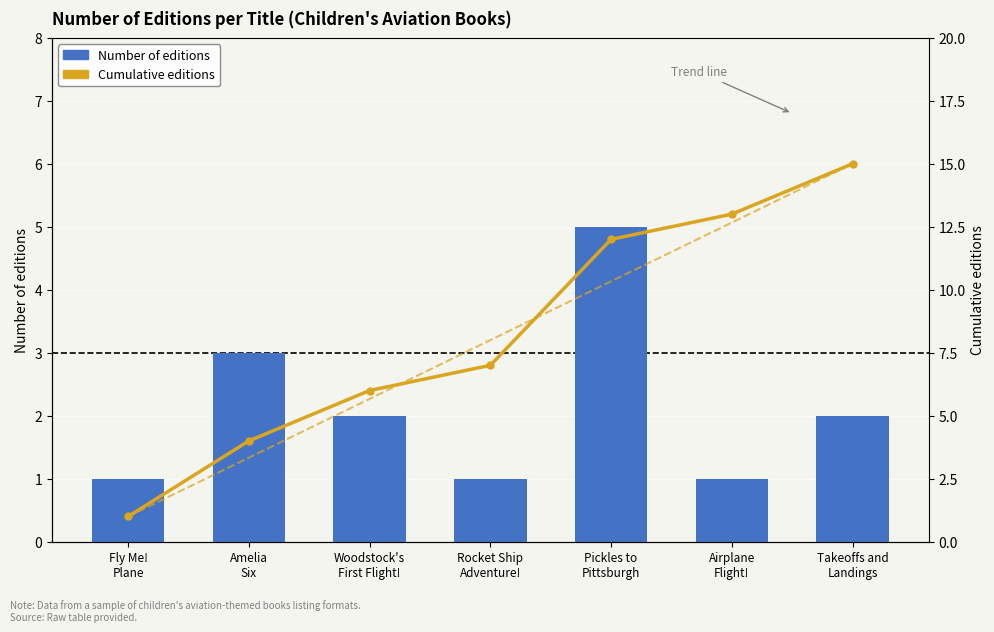

What is the maximum value for Number of editions?

5